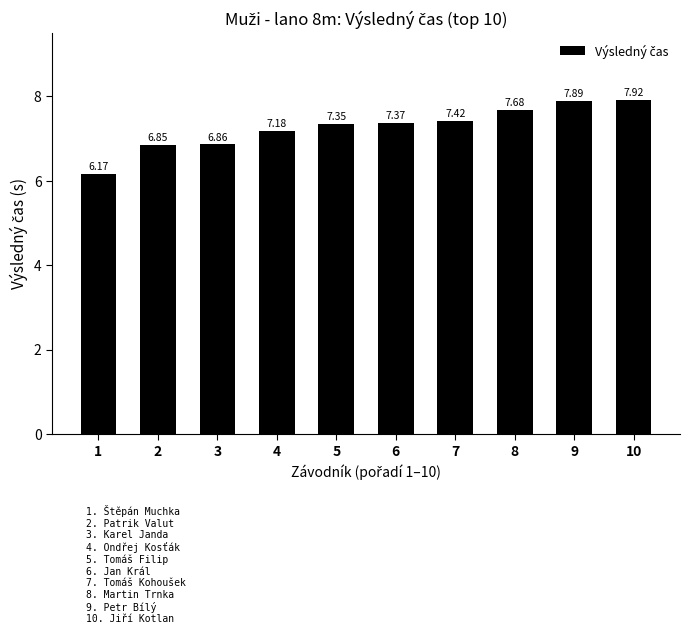

Which has a higher value, 1 or 4?

4